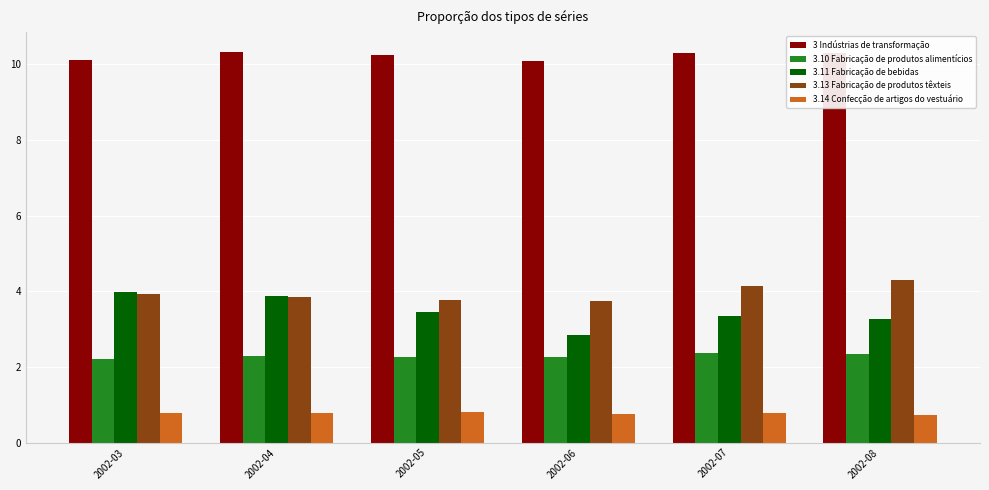

What is the total value across all series at 2002-04?

21.1